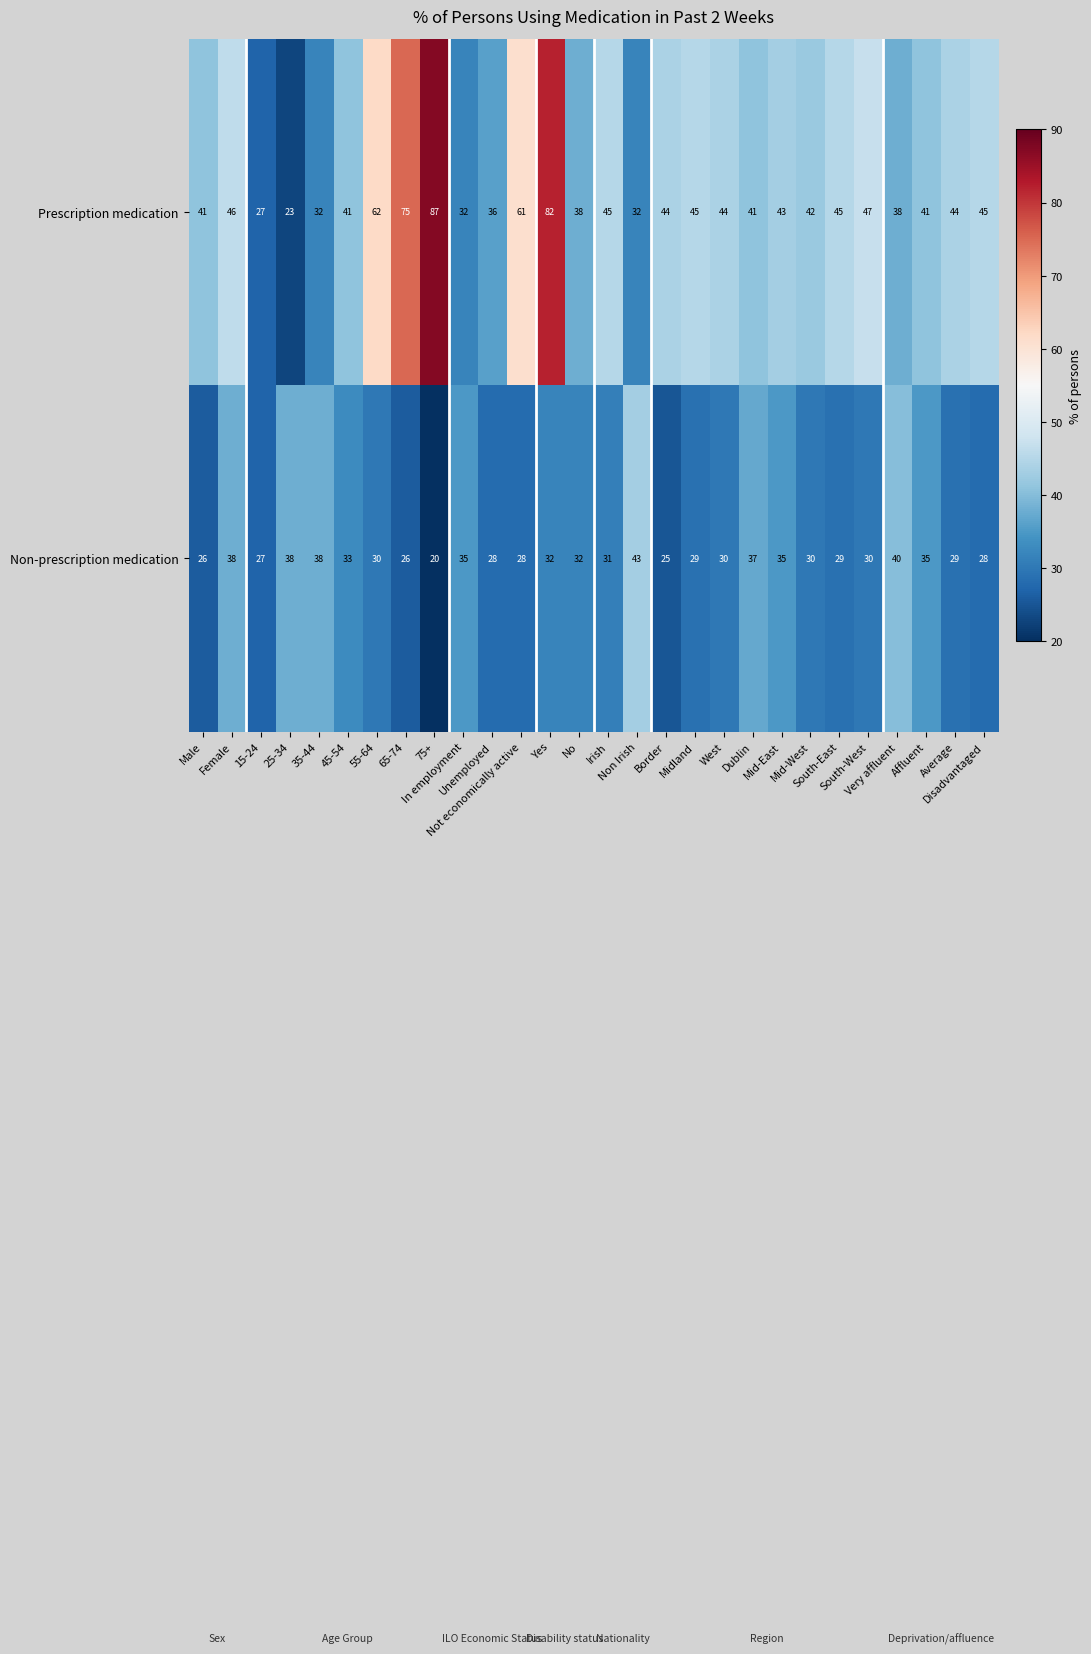

Which series has the largest range (max minus min)?

Prescription medication